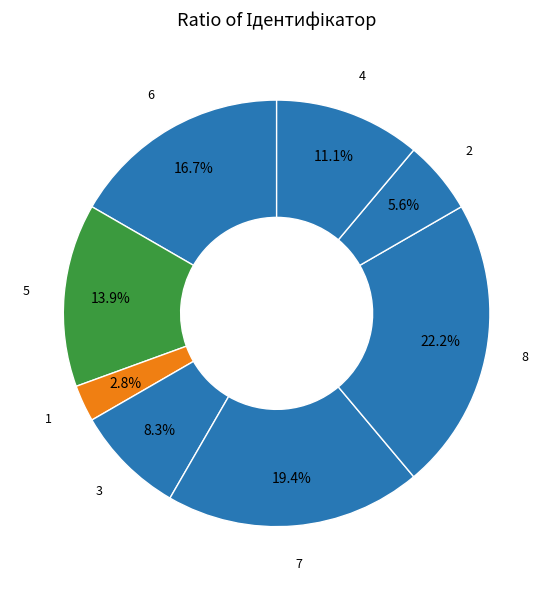

How many segments does this pie chart have?

8